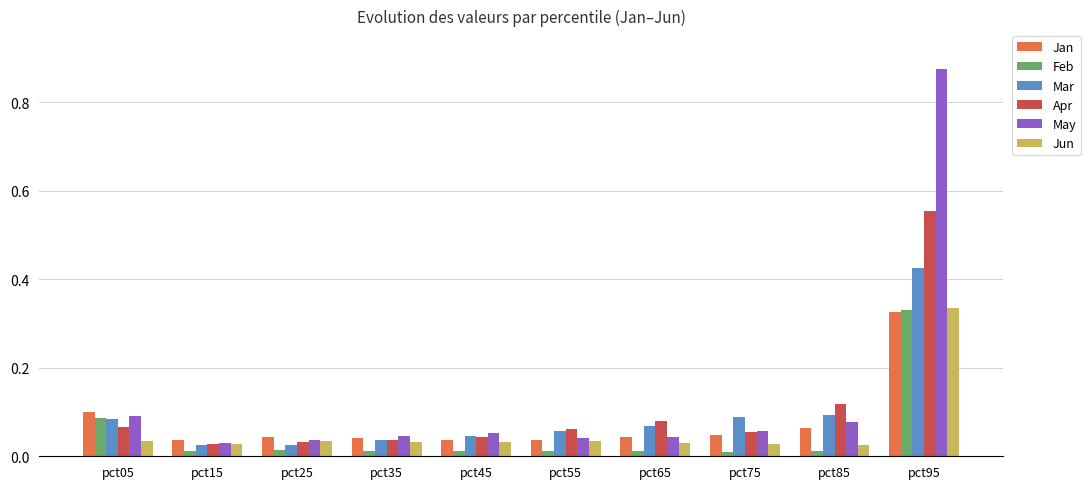

Which category has the highest value across all series?

pct95